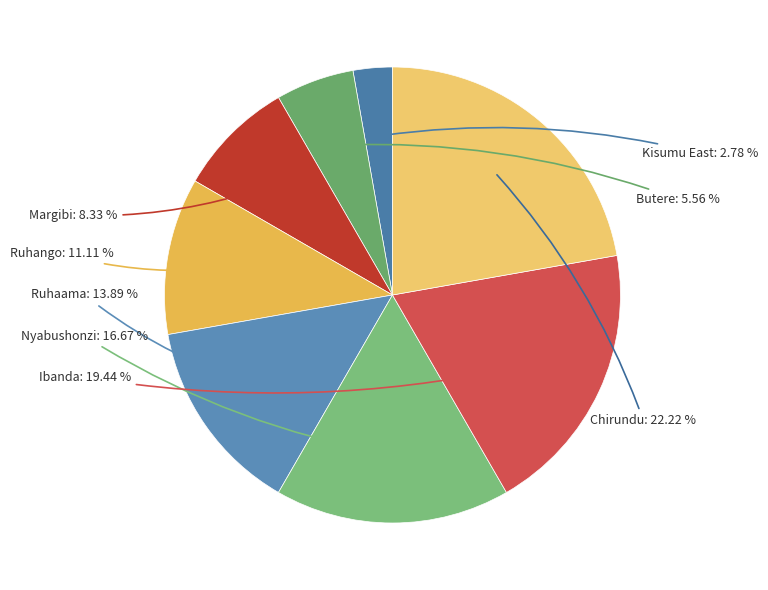

Combined, what portion of the pie is Kisumu East and Ruhaama?

16.7%